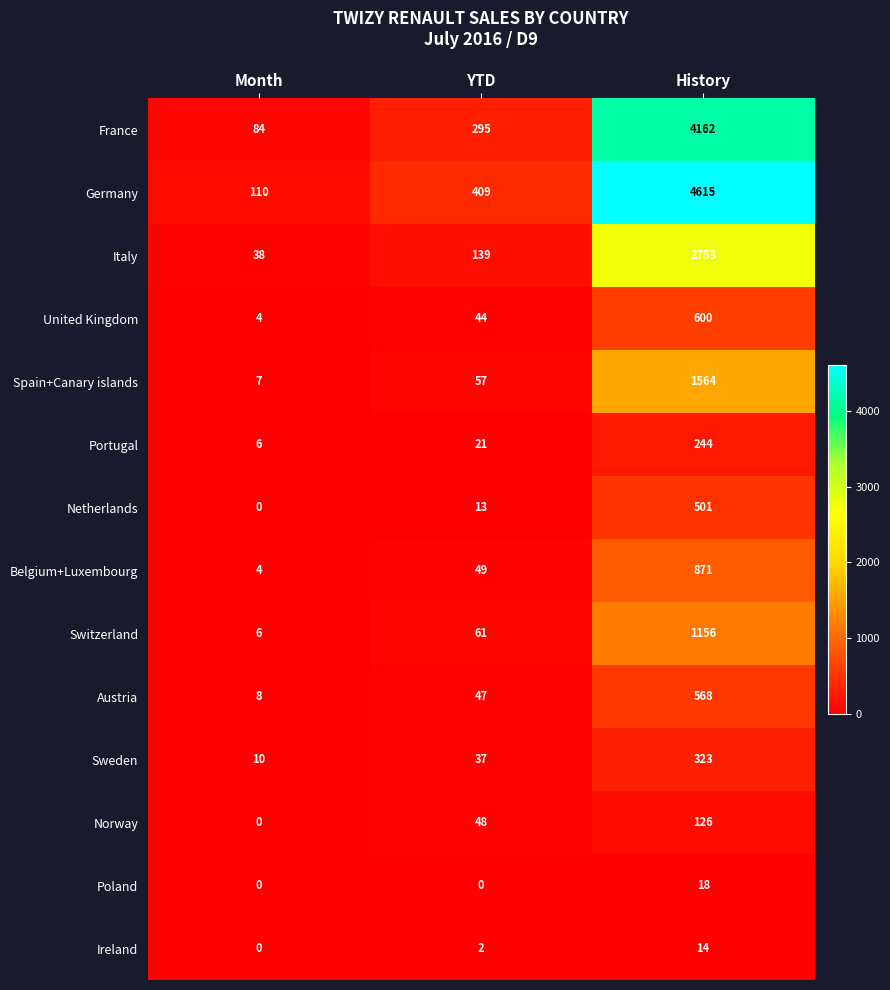

At which label is Netherlands closest to 250?

YTD